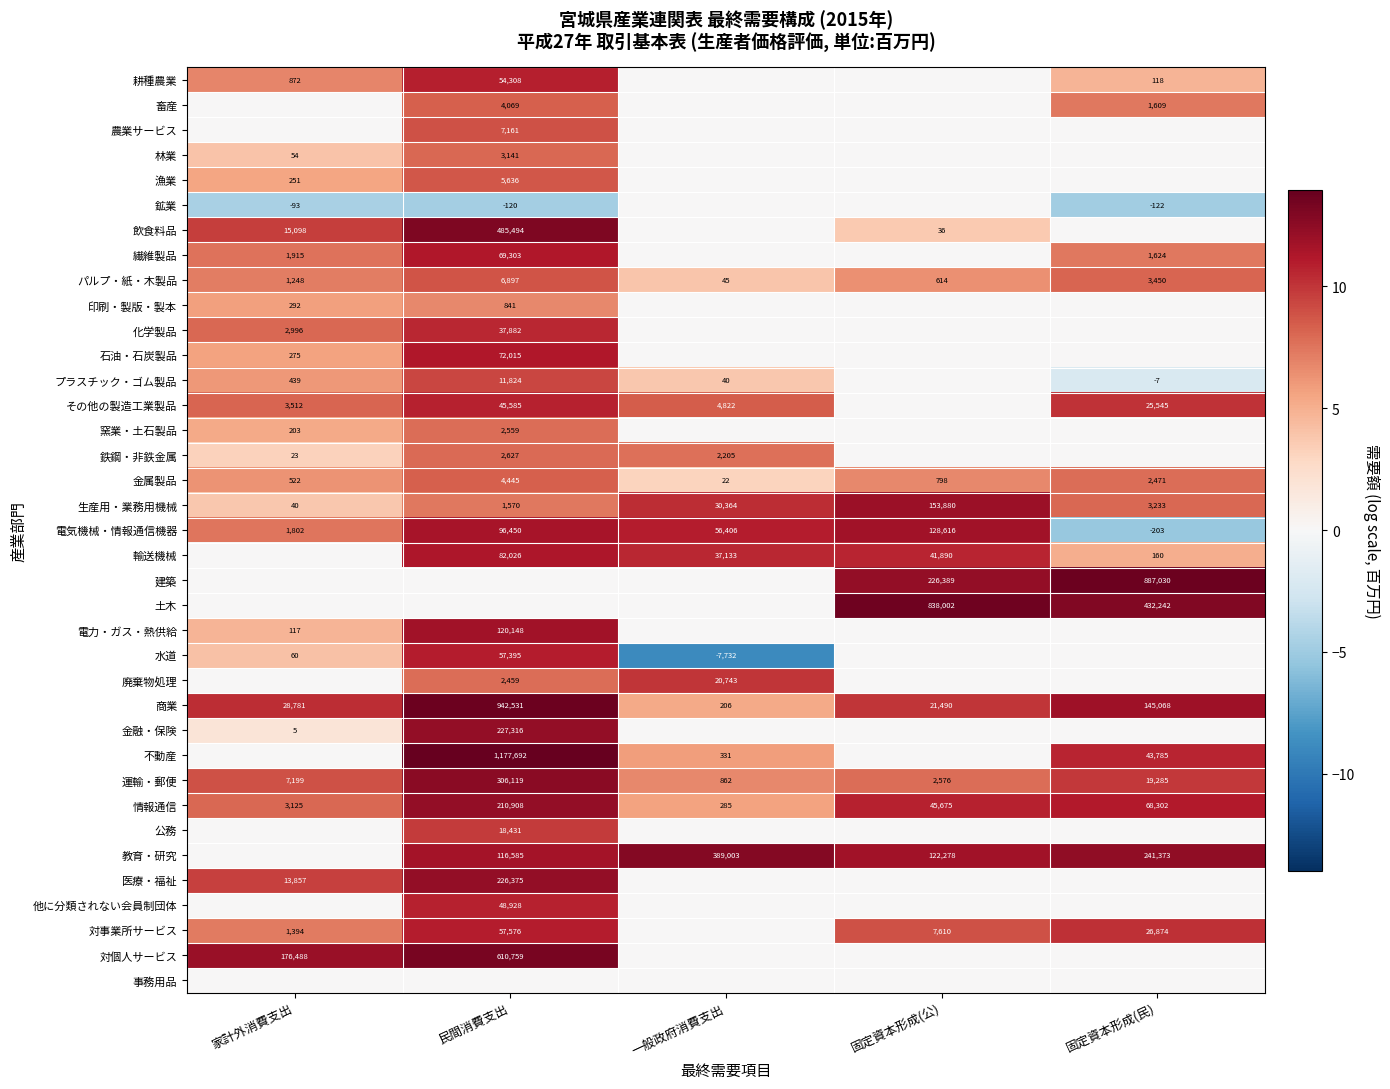

The 公務 series shows 18431 at 民間消費支出. True or false?

True